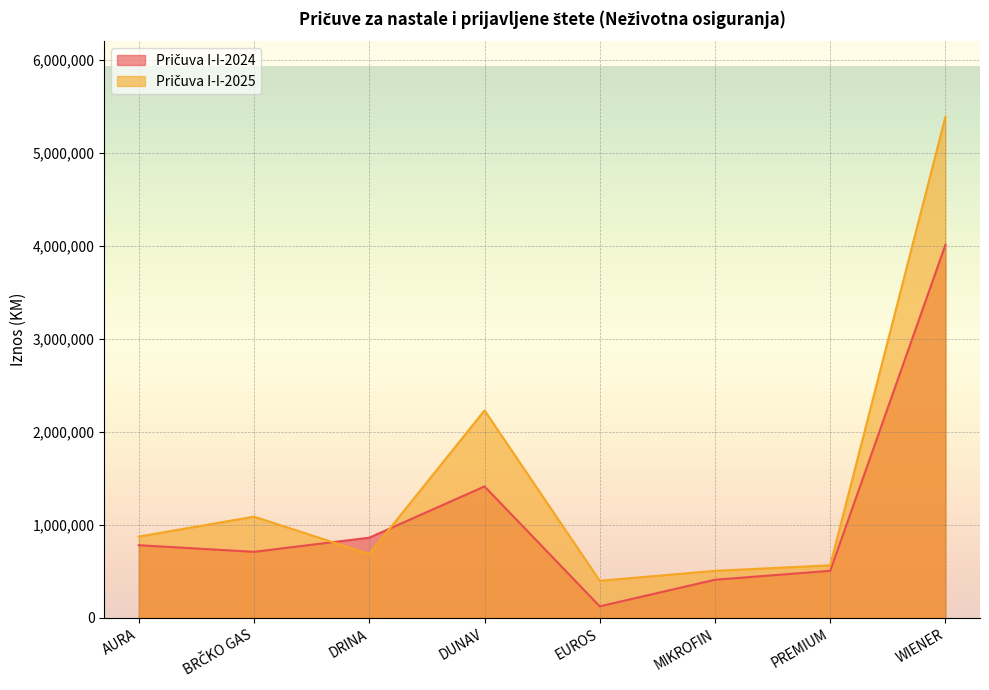

At which category is the sum across all series the highest?

WIENER